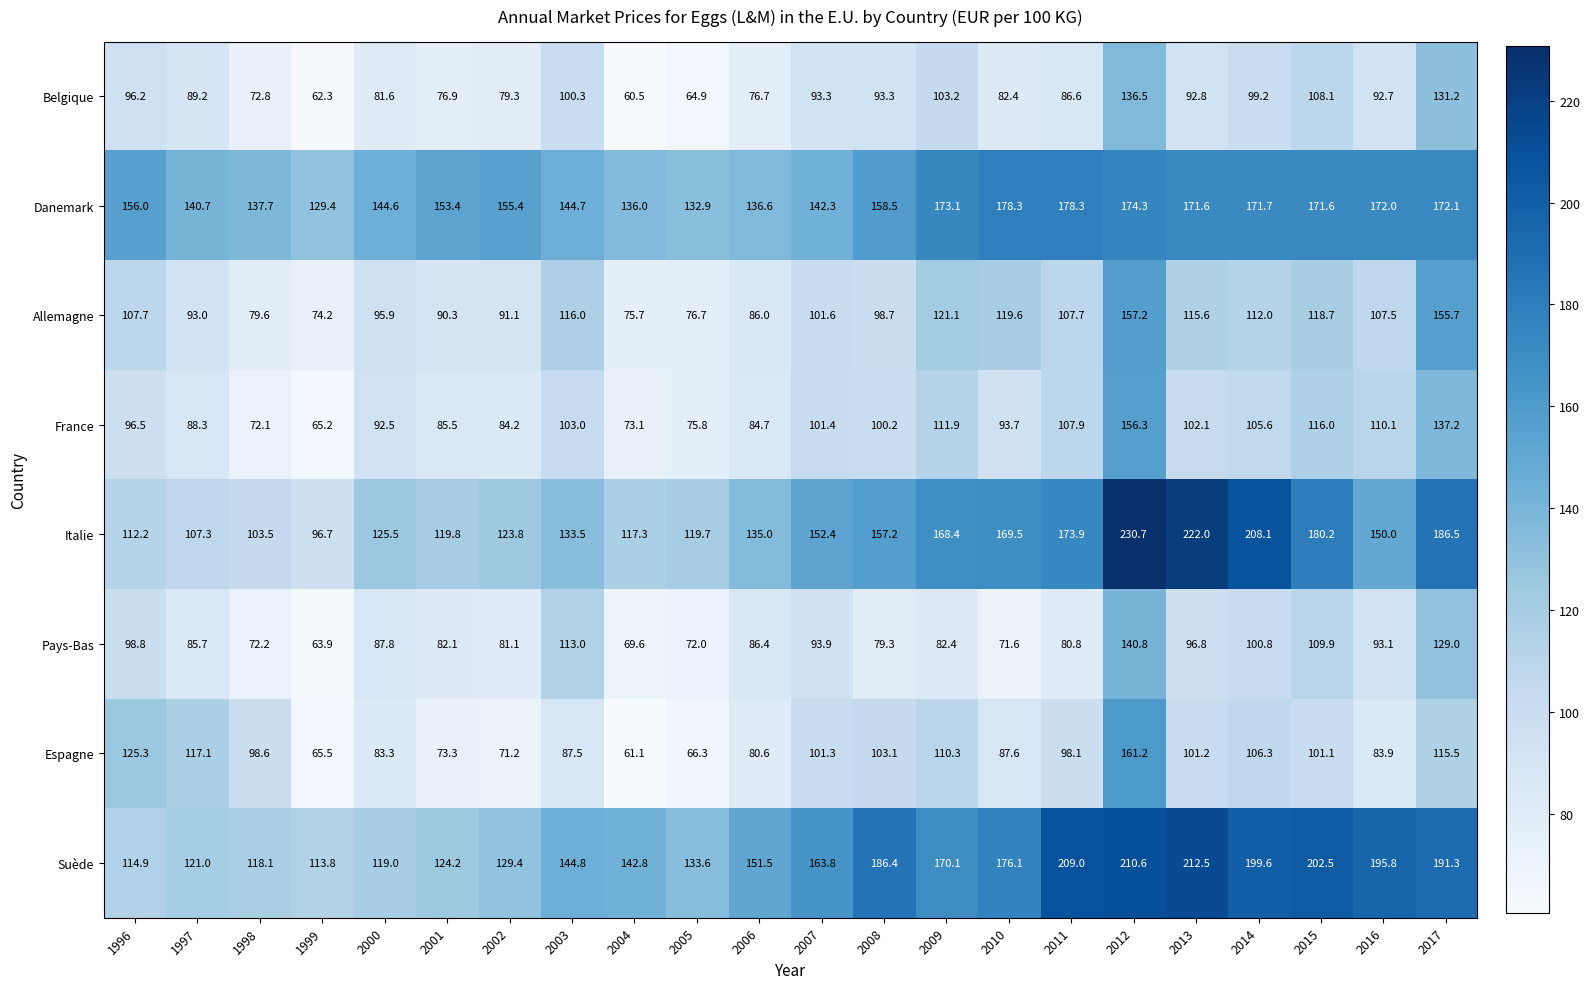

What is the sum of the Danemark values at 2016 and 2008?

330.5